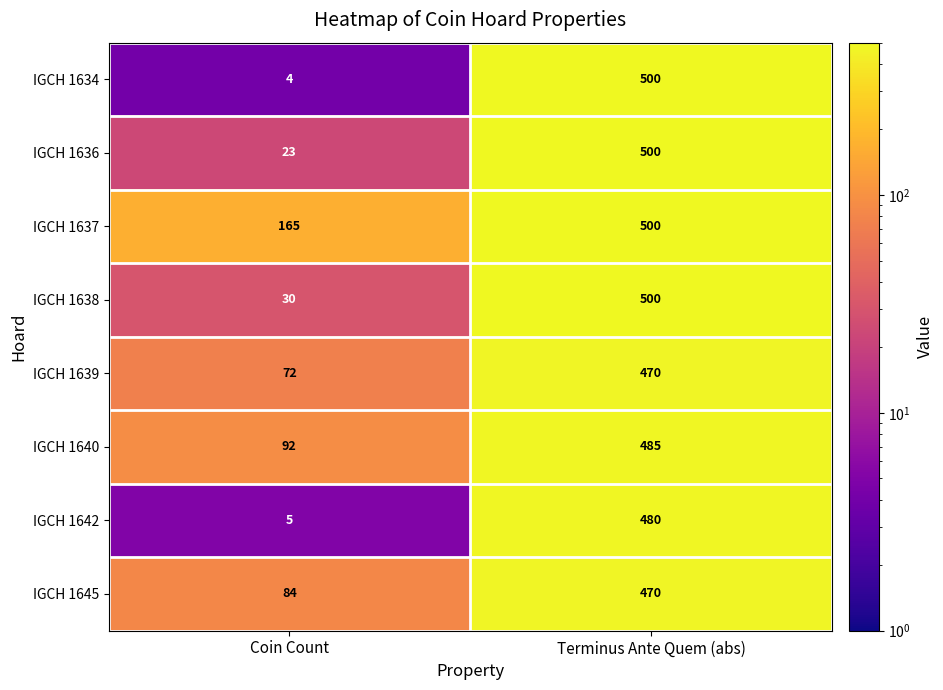

What is the sum of the IGCH 1639 values at Terminus Ante Quem (abs) and Coin Count?

542